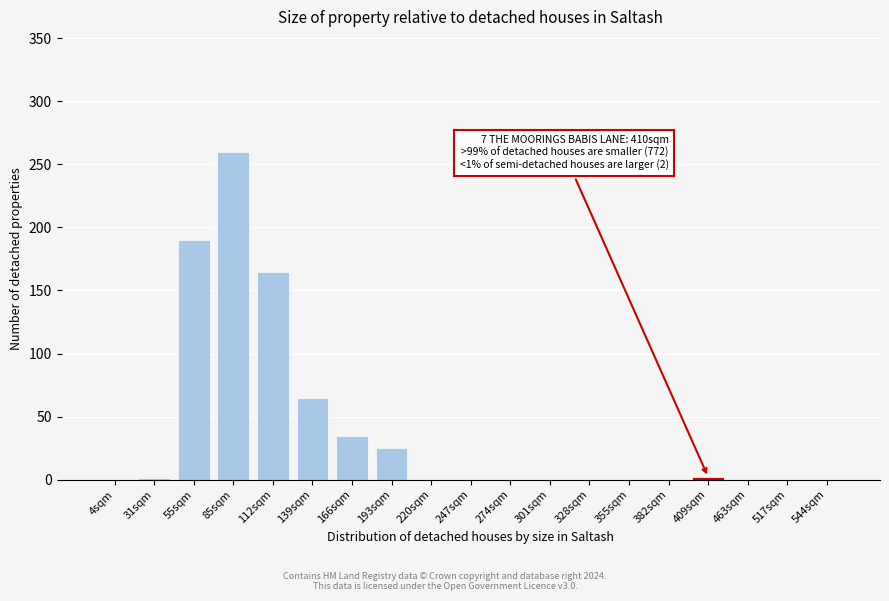

Between 55sqm and 166sqm, which is larger?

55sqm